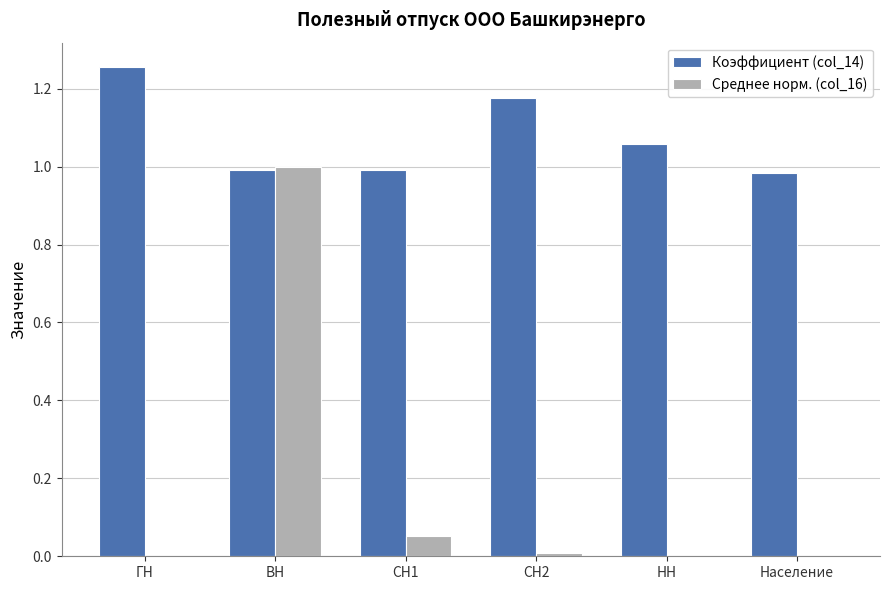

Is the value of Коэффициент (col_14) at ГН greater than the value of Среднее норм. (col_16) at НН?

Yes